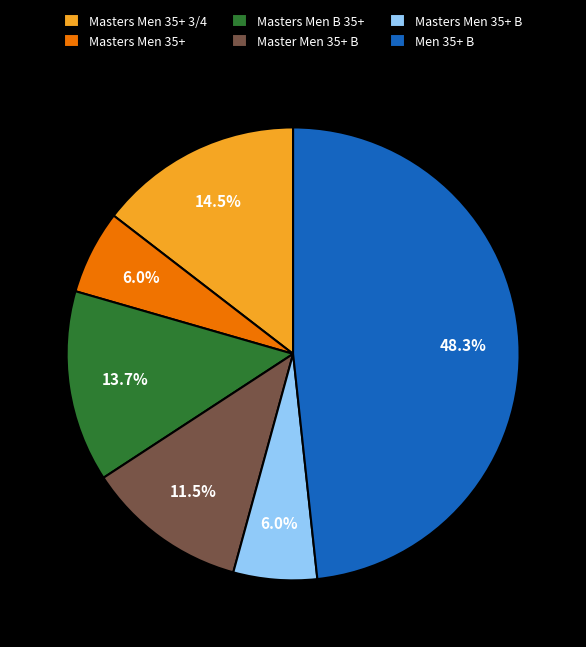

Does any single category account for the majority?

No